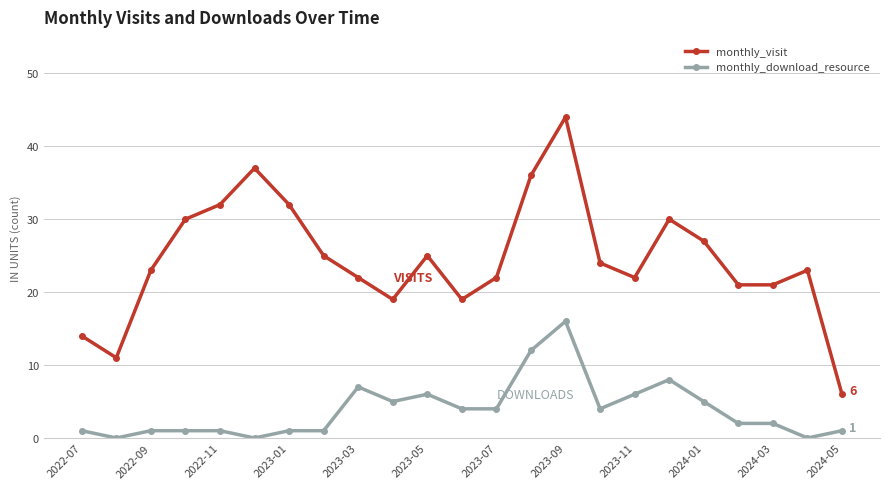

What is the value of the monthly_download_resource point at the 17th from the left?

6